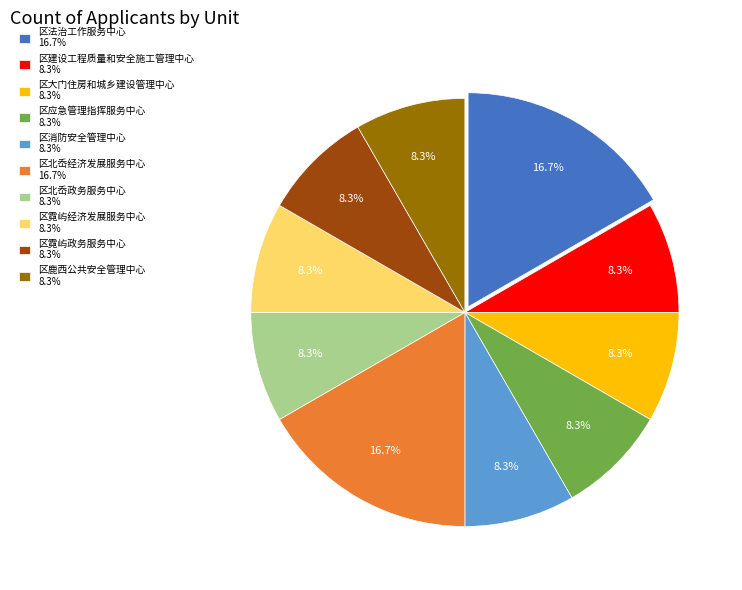

What percentage is NOT represented by 区大门住房和城乡建设管理中心?

91.7%